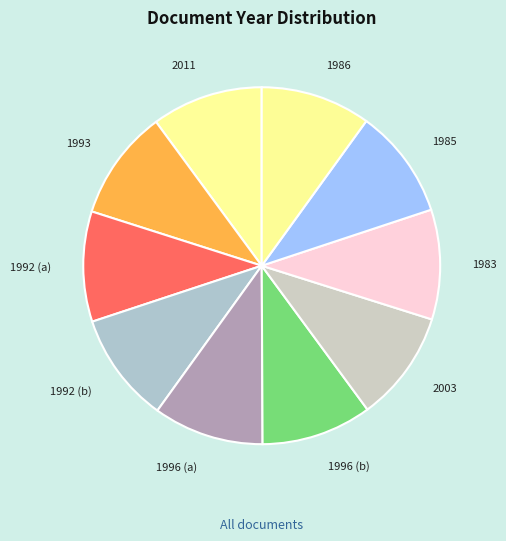

Approximately how many times larger is the value at 1996 (a) compared to 1993?

1.0